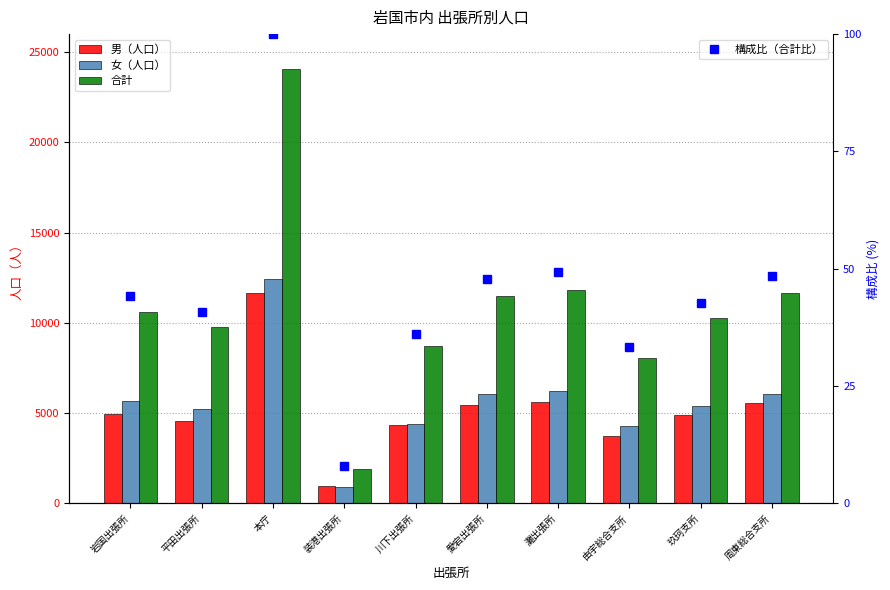

At how many categories does at least one series exceed 9085?

7